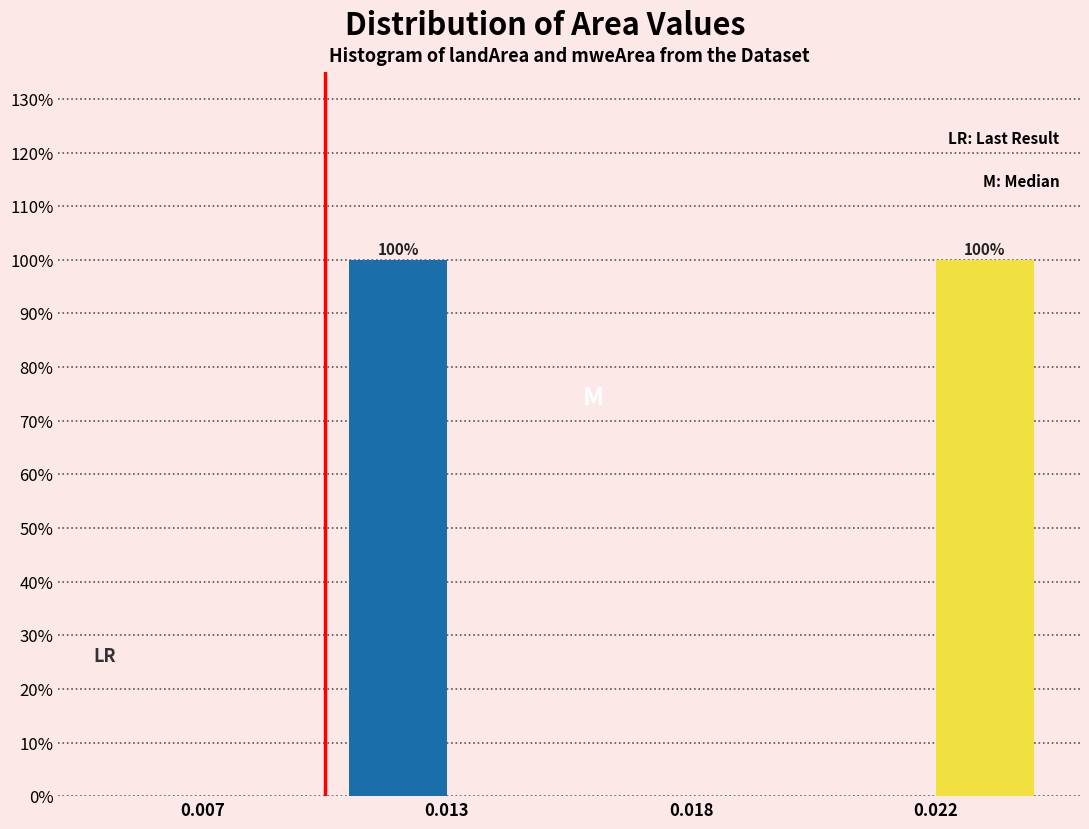

Reading left to right, transcribe all the data shown in this chart.

landArea: 0.007=0	0.013=100	0.018=0	0.022=0
mweArea: 0.007=0	0.013=0	0.018=0	0.022=100